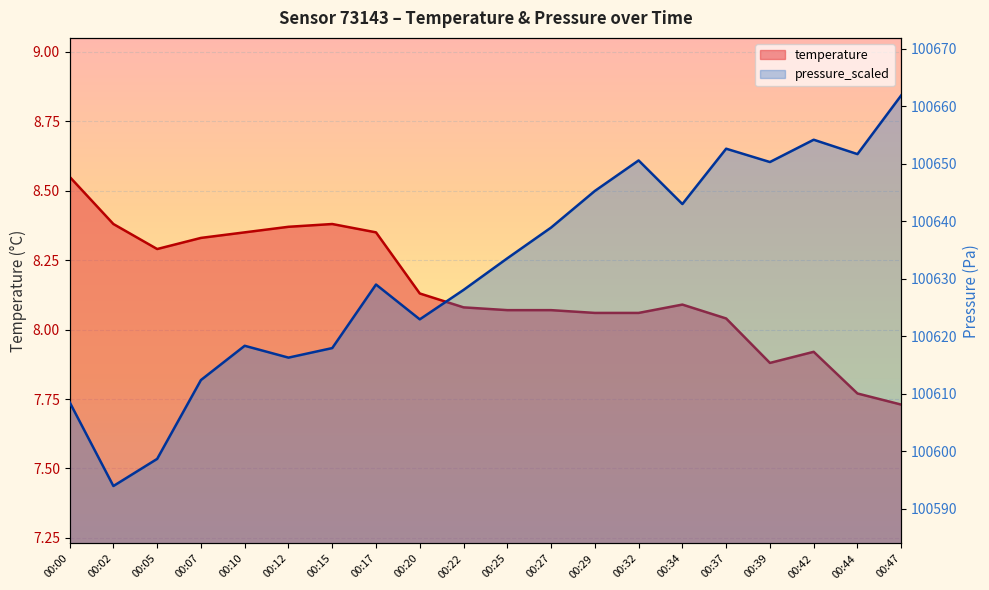

How many interior local valleys does the temperature series have?

2